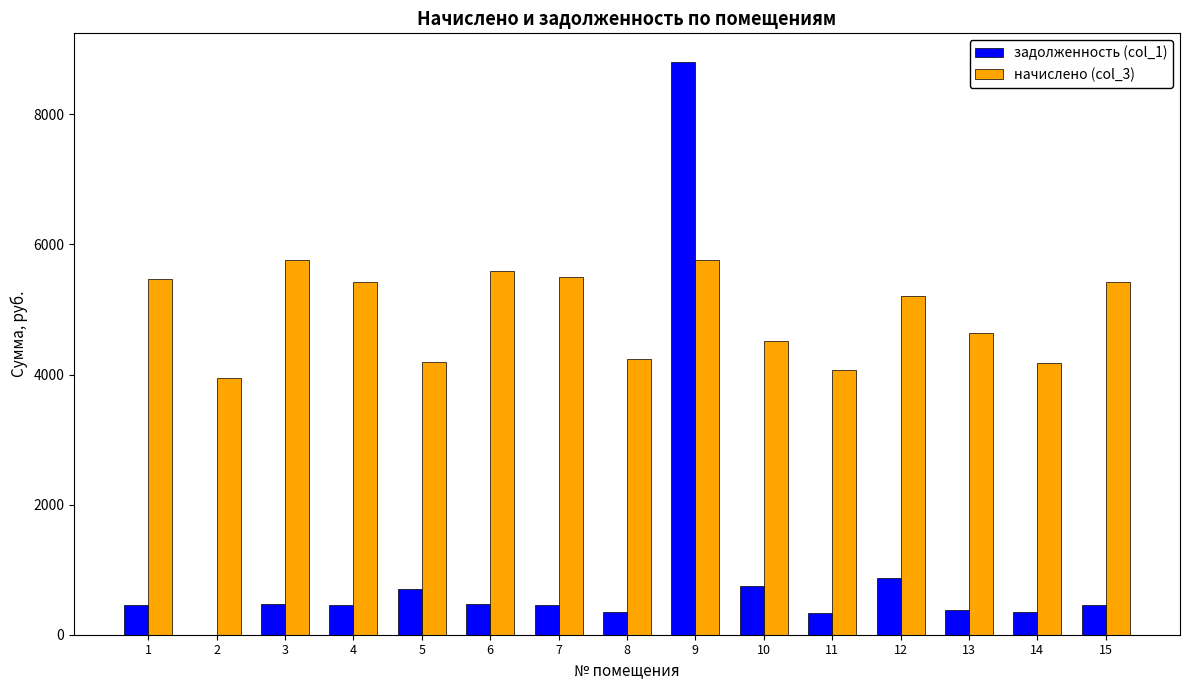

What is the sum of all задолженность (col_1) values?

15313.0